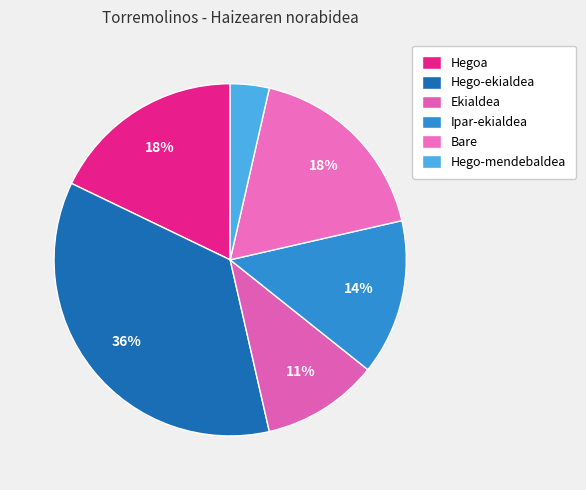

To the nearest percent, what portion does Ipar-ekialdea represent?

14%